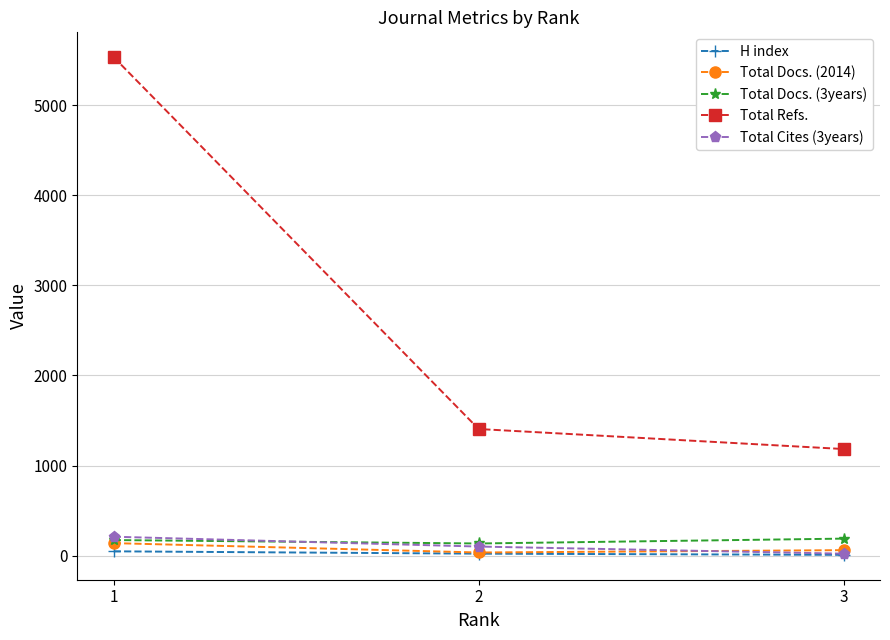

At which label is H index closest to 29?

2